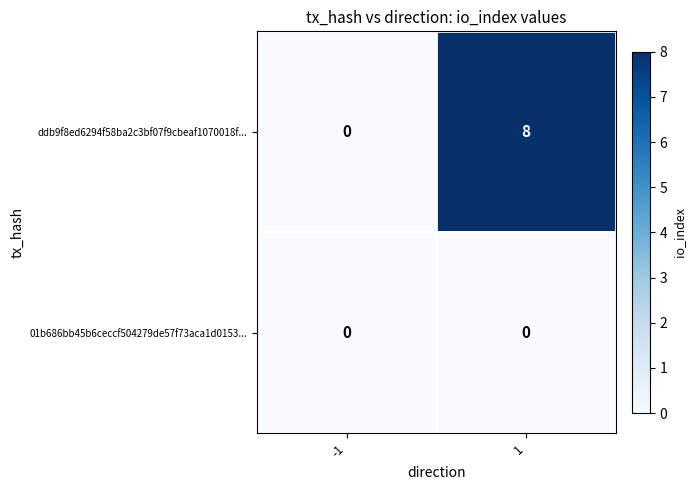

Reading left to right, transcribe all the data shown in this chart.

ddb9f8ed6294f58ba2c3bf07f9cbeaf1070018f...: 0	8
01b686bb45b6ceccf504279de57f73aca1d0153...: 0	0